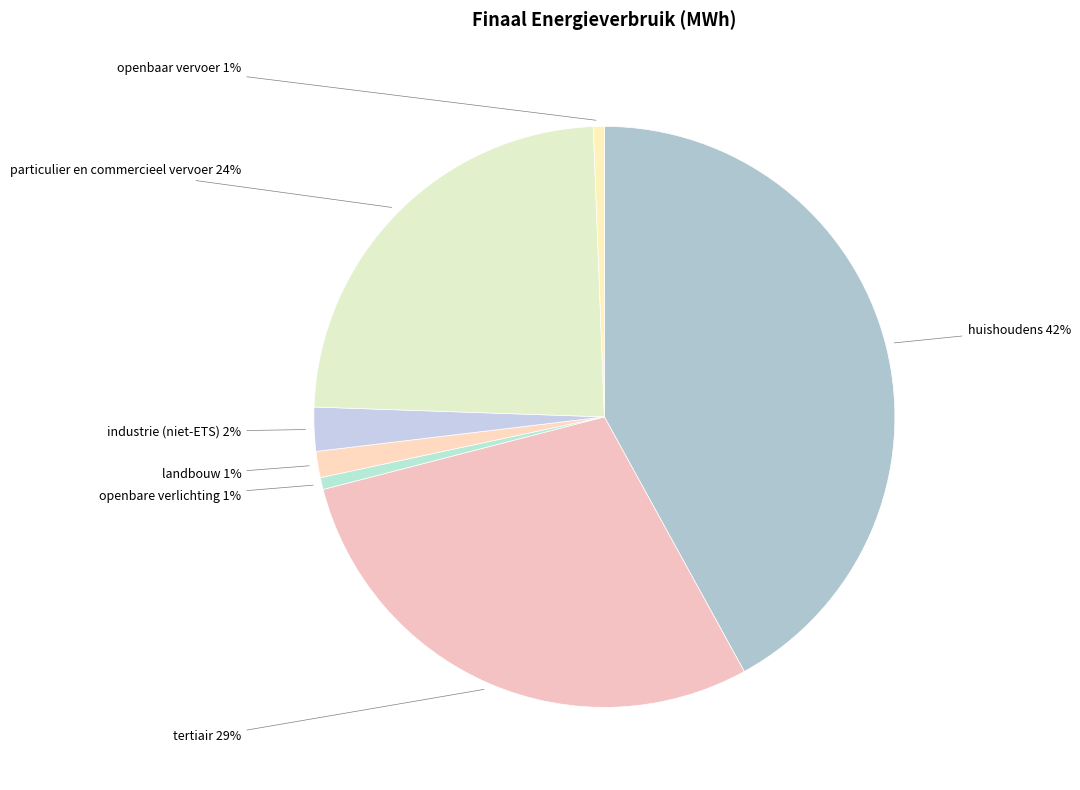

To the nearest percent, what percentage of the pie is tertiair?

29%